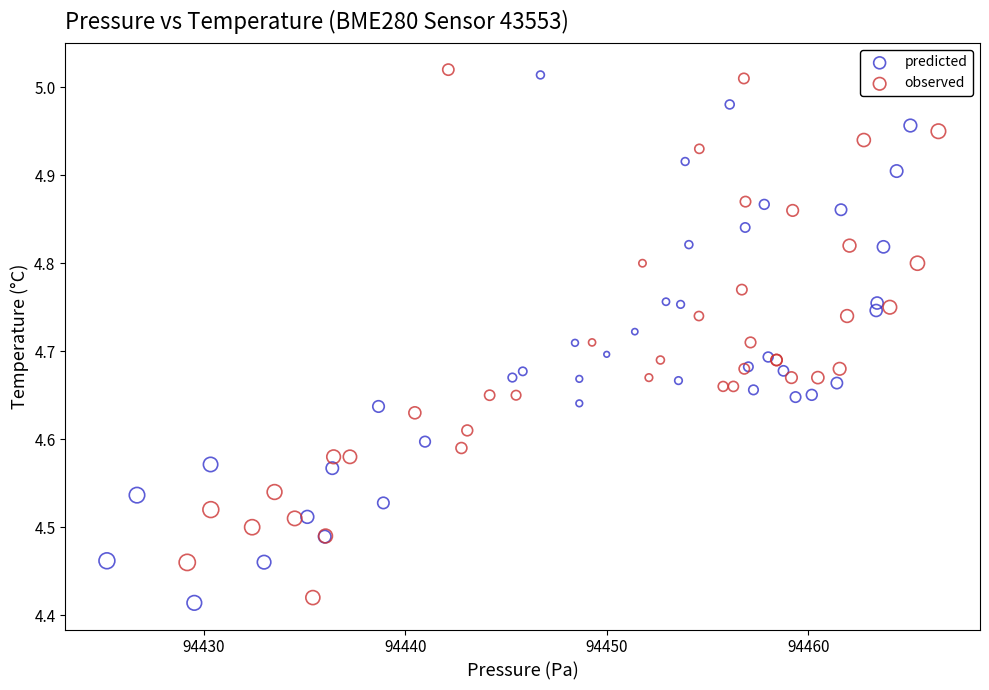

Which series has the largest Y range (max minus min)?

observed